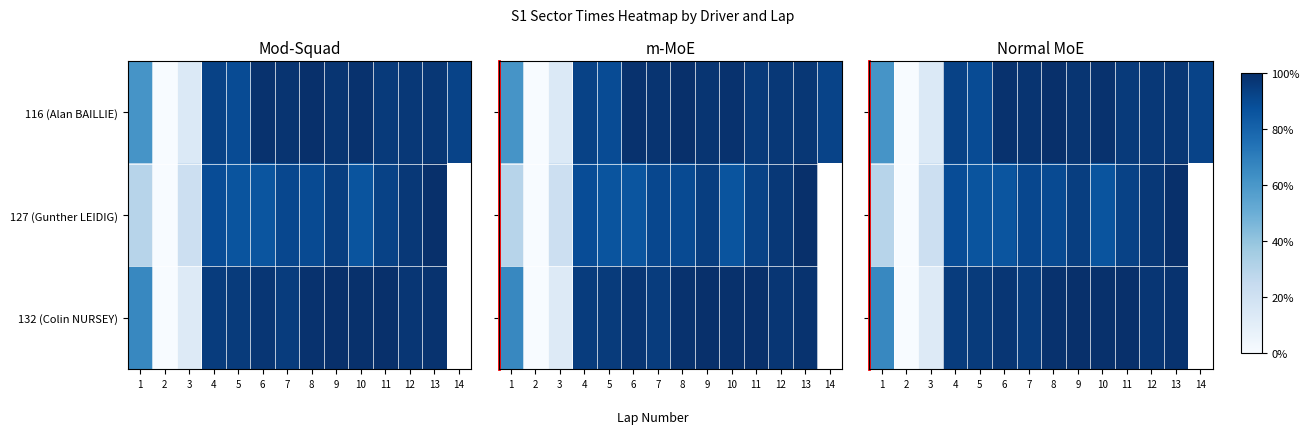

The value of 132 (Colin NURSEY) at 8 is 1.0. True or false?

True